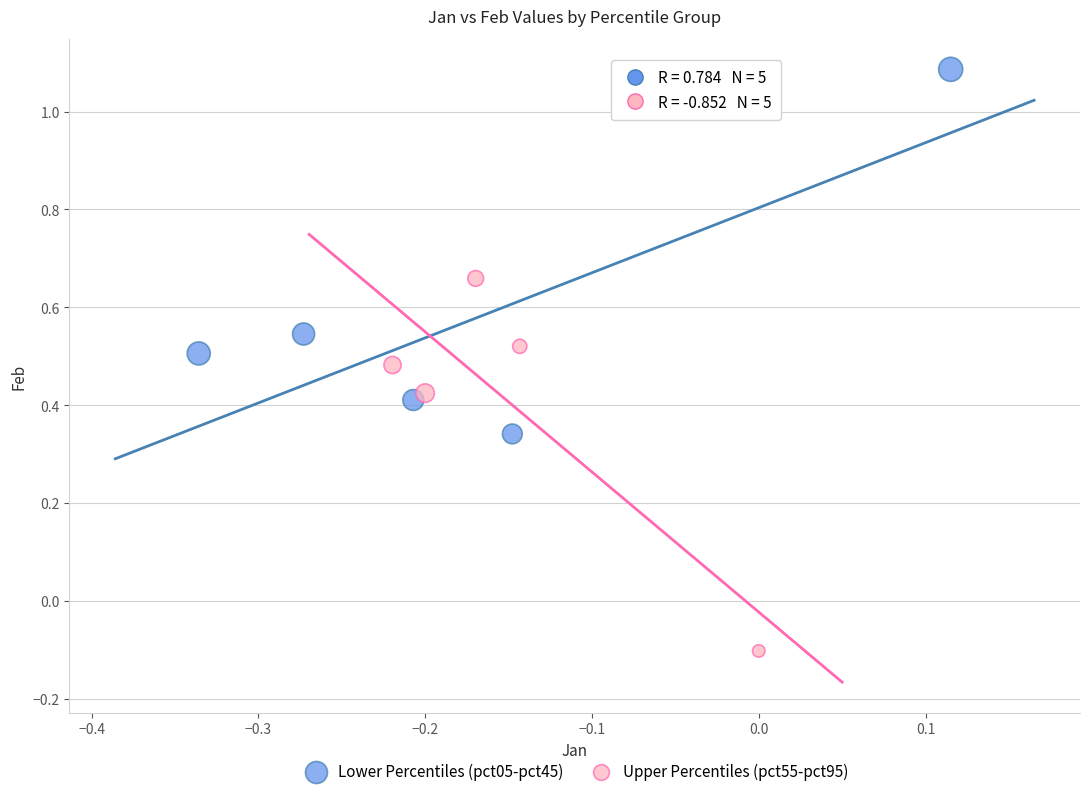

What are all the series names shown in the legend?

Lower Percentiles (pct05-pct45), Upper Percentiles (pct55-pct95)